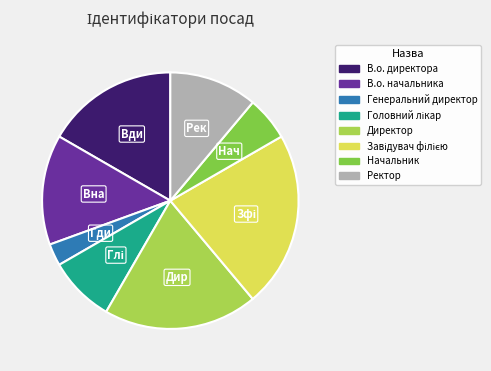

Is it true that В.о. начальника is 29% of the pie?

False